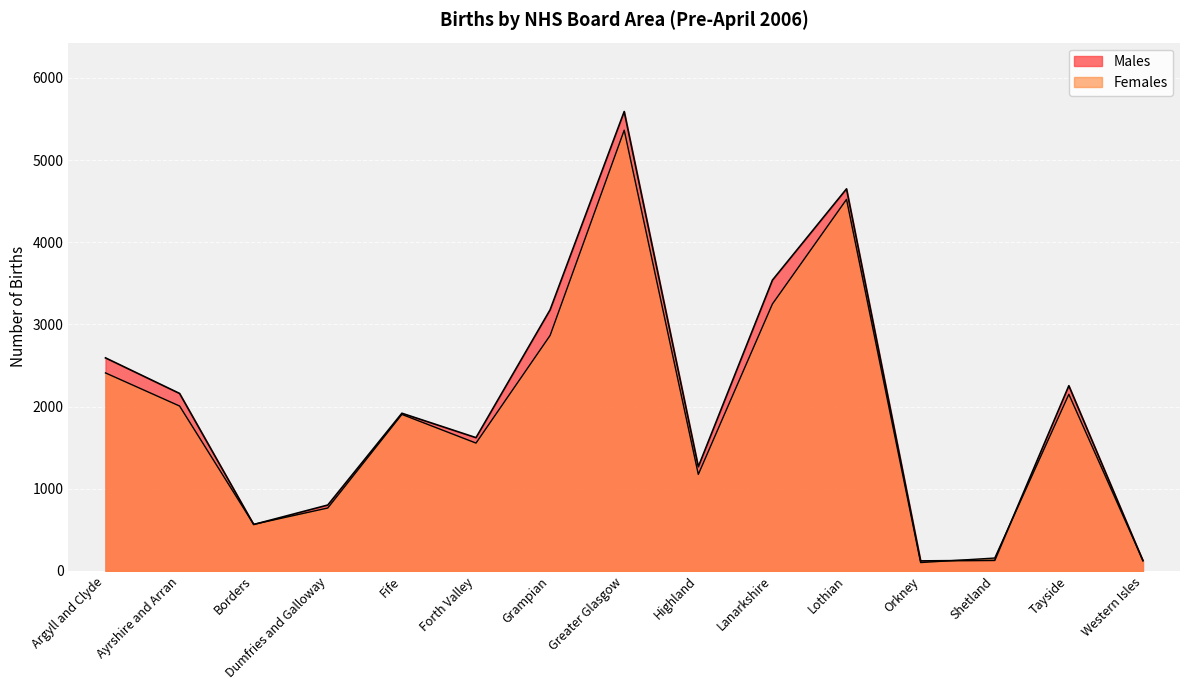

After their last crossing, which series has the higher values: Males or Females?

Females